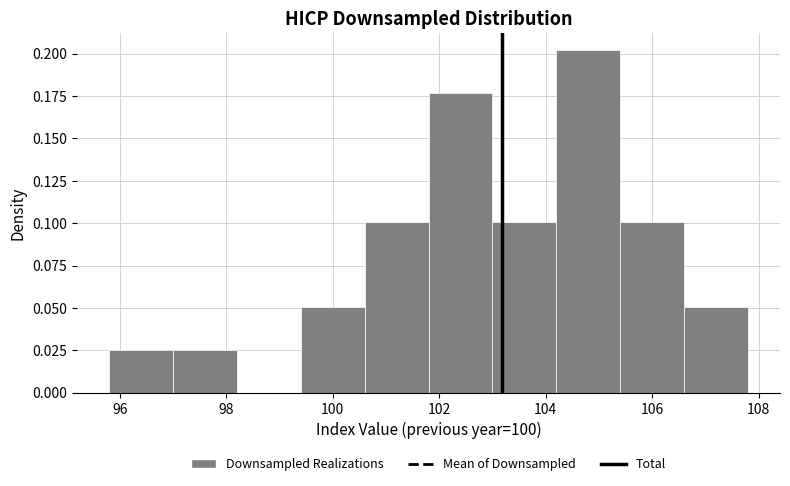

Reading left to right, transcribe this chart: for each bar, give the range it covers on the x-axis and its height. The values are not printed on the chart, so give them approximately, as read against the axis.

95.8 to 97.0: 0.025
97.0 to 98.2: 0.025
98.2 to 99.4: 0
99.4 to 100.6: 0.050
100.6 to 101.8: 0.100
101.8 to 103.0: 0.175
103.0 to 104.2: 0.100
104.2 to 105.4: 0.200
105.4 to 106.6: 0.100
106.6 to 107.8: 0.050